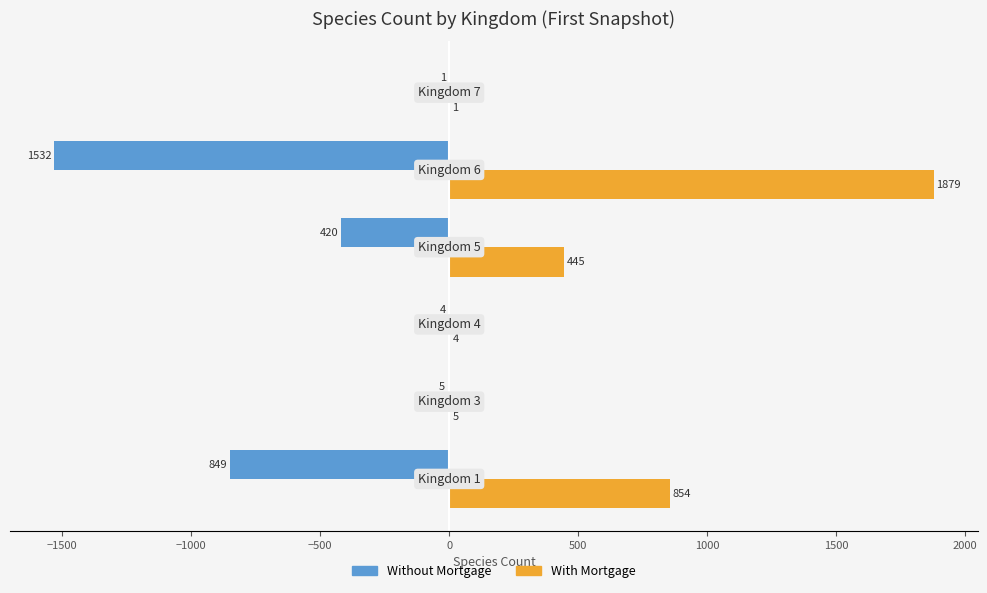

What is the maximum value shown in the chart?

1879